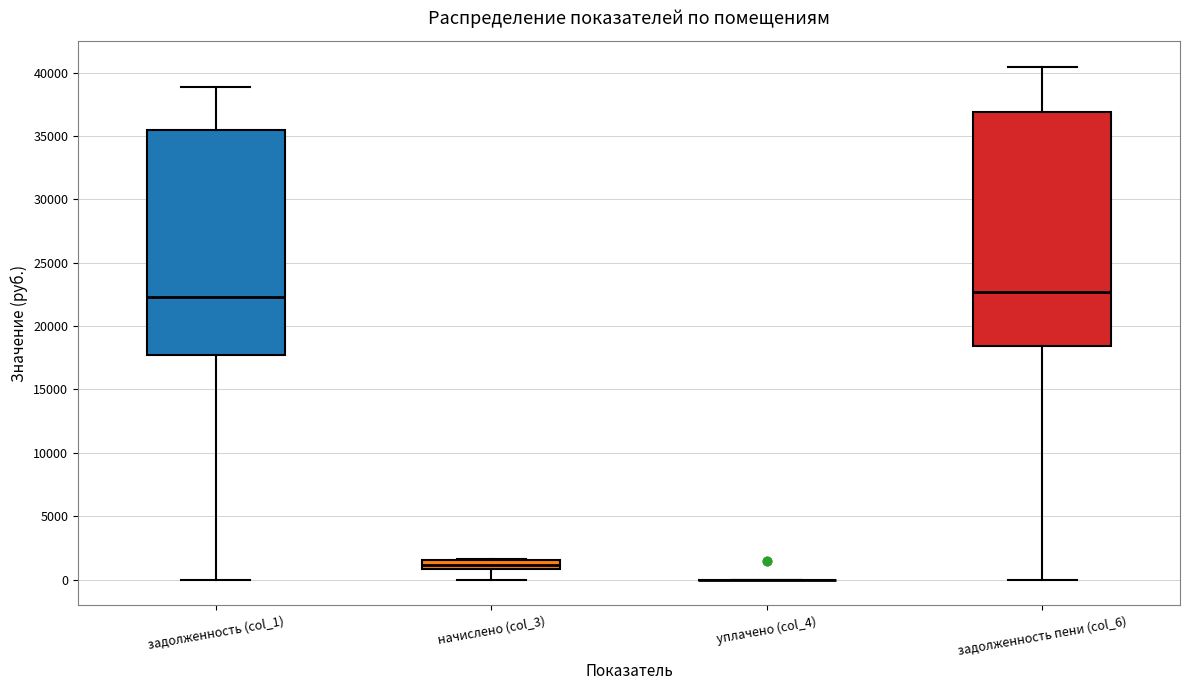

Where does the median line of the box for задолженность пени (col_6) sit on the y-axis? The values are not printed on the chart, so give them approximately, as read against the axis.

22500